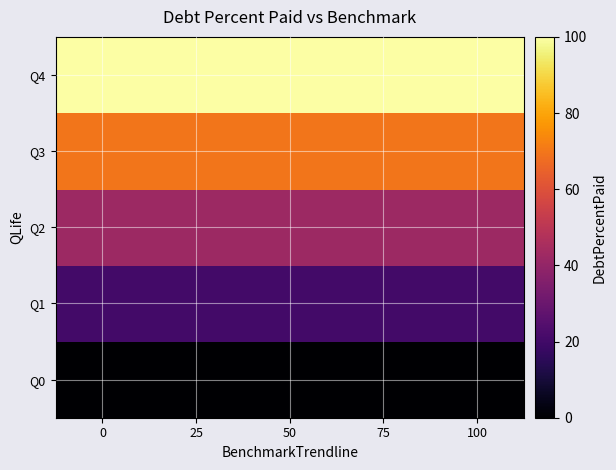

What is the maximum value shown in the chart?

100.0